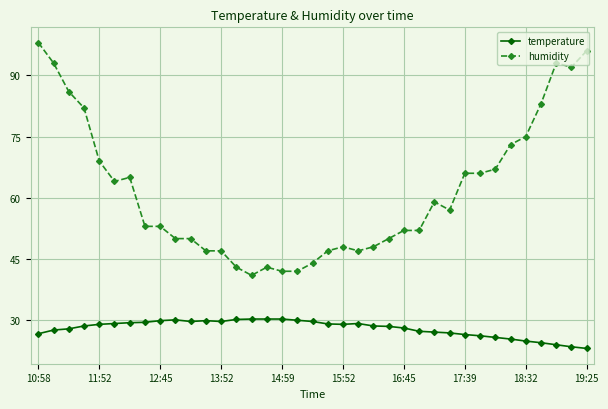

Which series has the largest total across all categories?

humidity